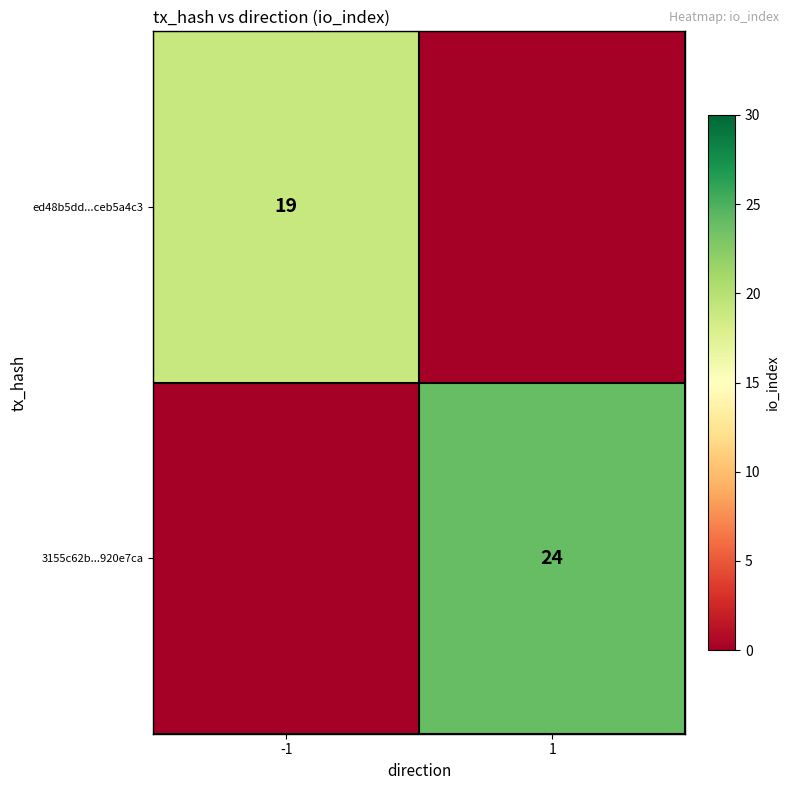

The value of 3155c62b...920e7ca at 1 is 6. True or false?

False